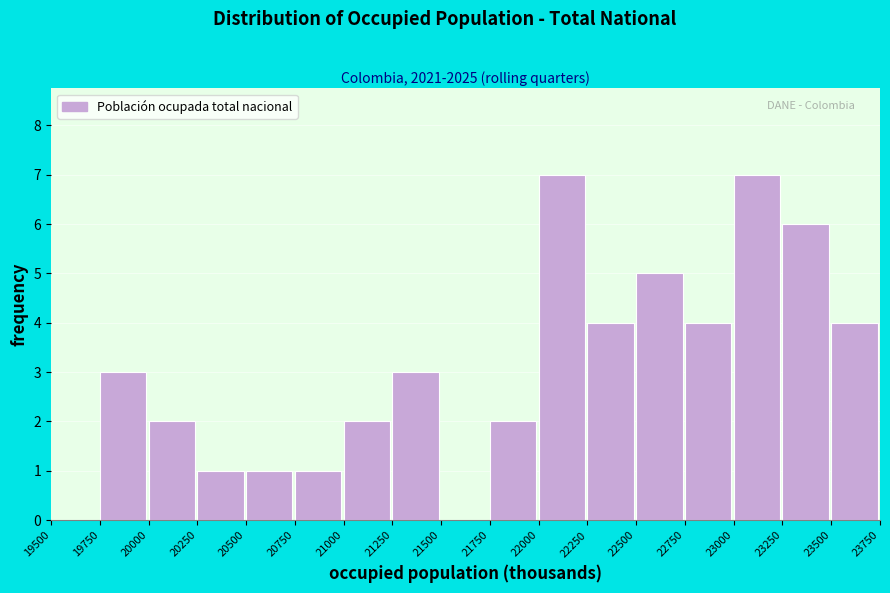

Reading left to right, list every bar in this chart as the range it spans on the x-axis followed by its height. The values are not printed on the chart, so give them approximately, as read against the axis.

19500 to 19750: 0
19750 to 20000: 3
20000 to 20250: 2
20250 to 20500: 1
20500 to 20750: 1
20750 to 21000: 1
21000 to 21250: 2
21250 to 21500: 3
21500 to 21750: 0
21750 to 22000: 2
22000 to 22250: 7
22250 to 22500: 4
22500 to 22750: 5
22750 to 23000: 4
23000 to 23250: 7
23250 to 23500: 6
23500 to 23750: 4